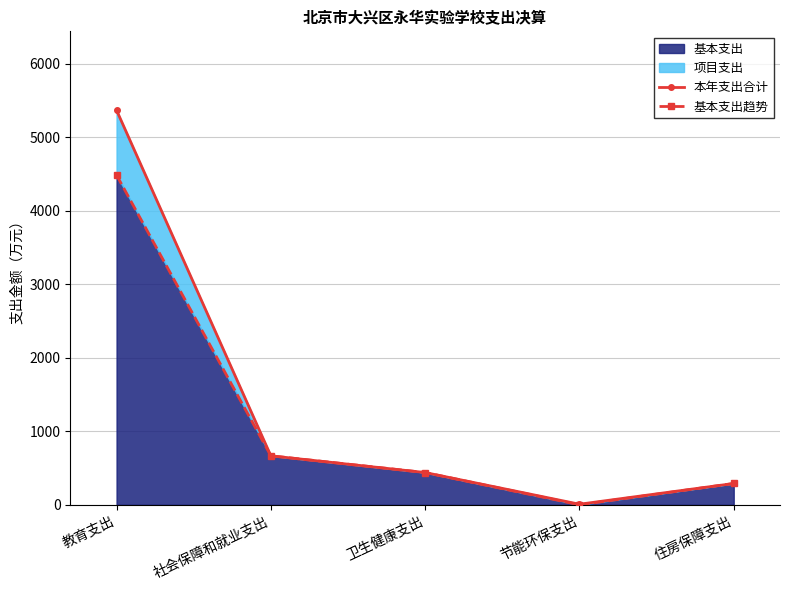

What is the maximum value for 本年支出合计?

5368.6